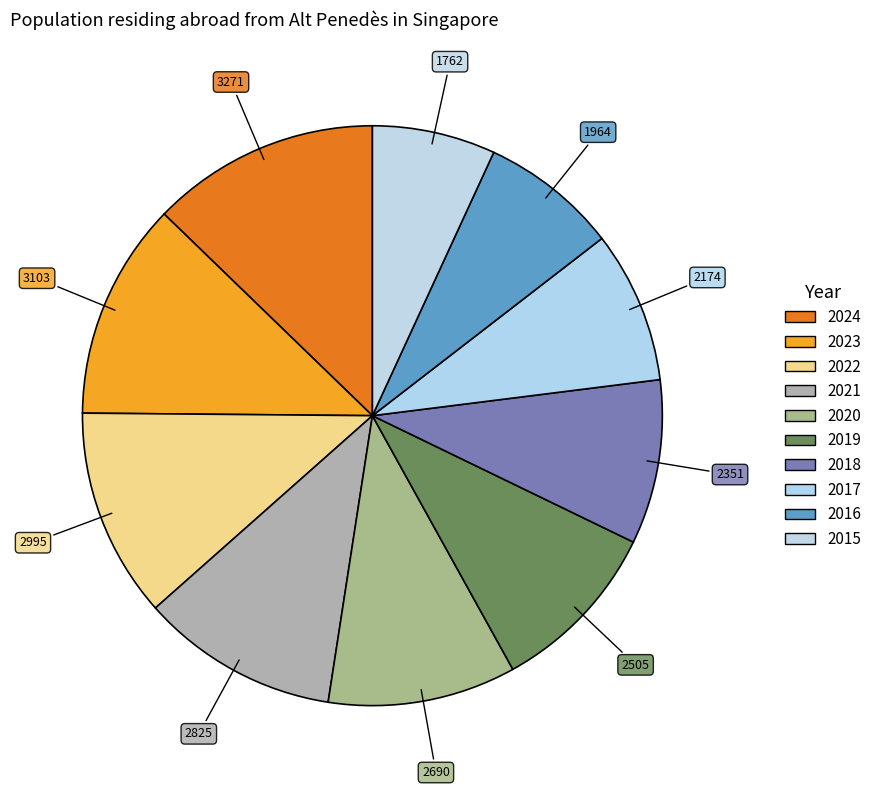

How many slices are in this pie chart?

10